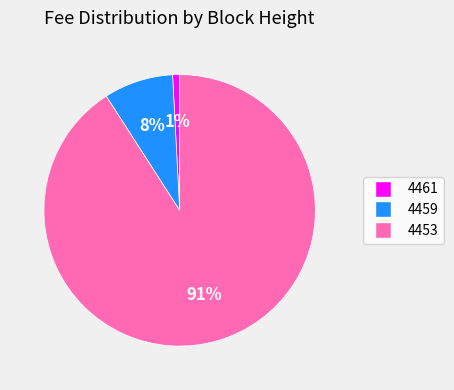

To the nearest percent, what is the combined percentage of 4461 and 4459?

9%